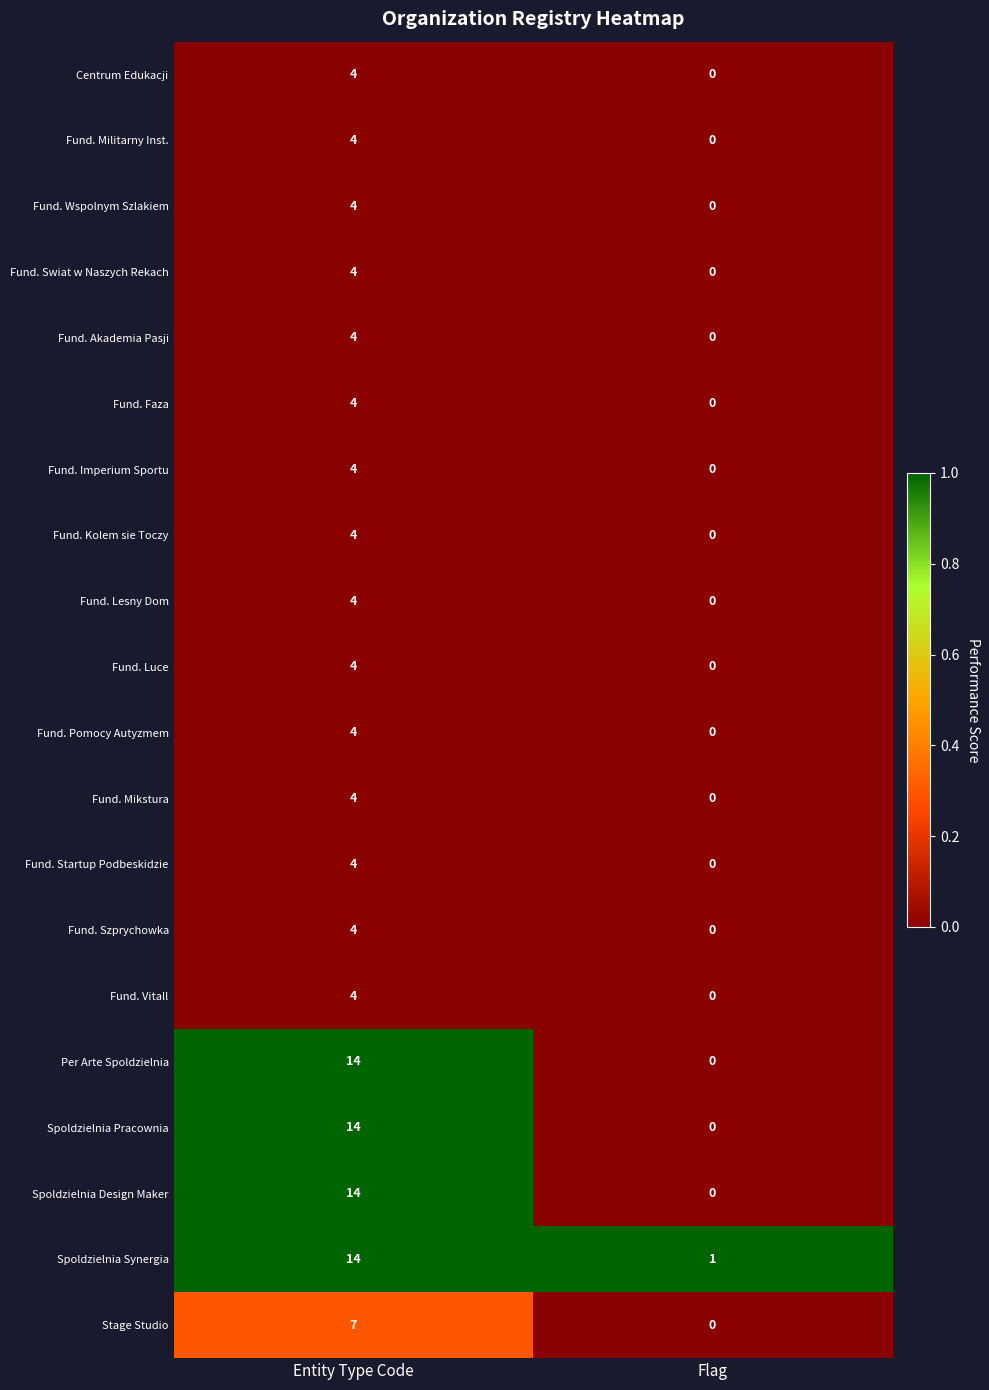

Is it true that Centrum Edukacji equals 2 at Flag?

False